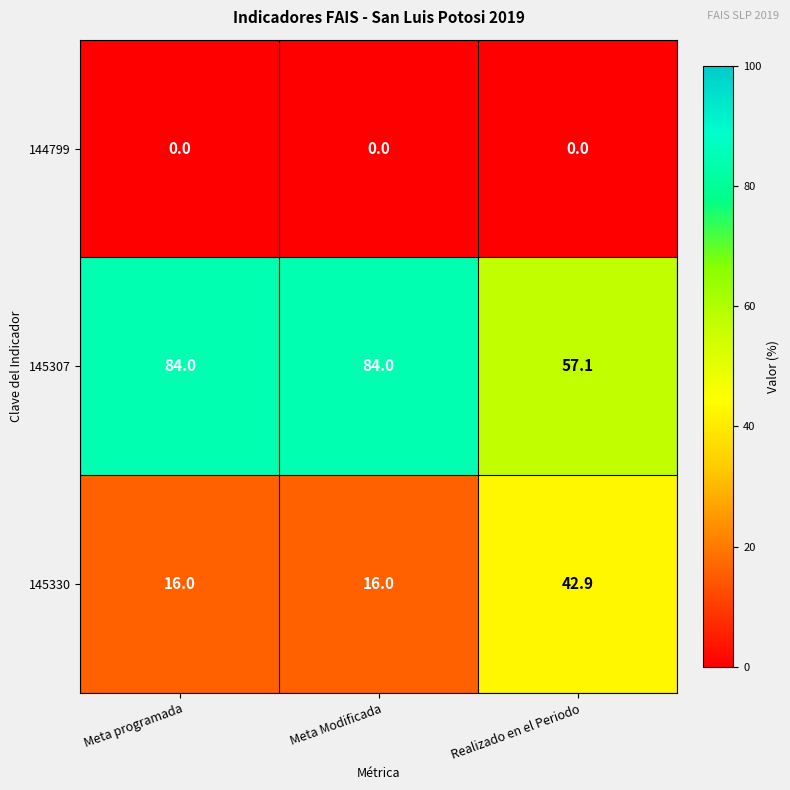

What is the total value across all series at Realizado en el Periodo?

100.0